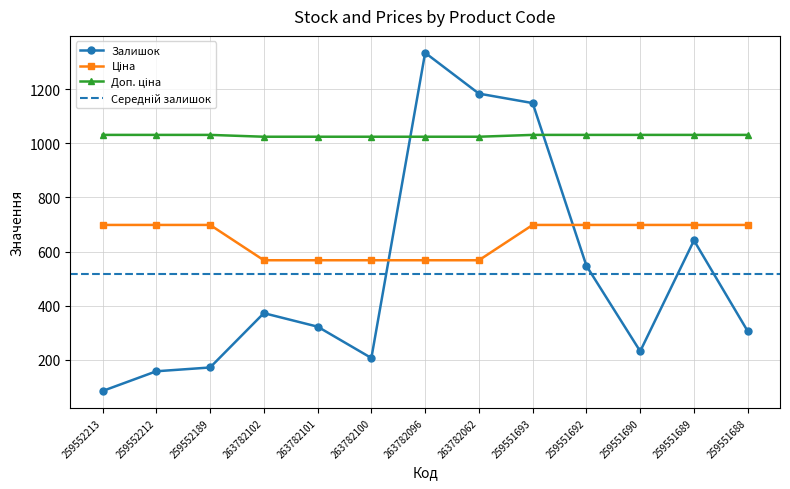

True or false: Ціна has a value of 165.0 at 259551689.

False